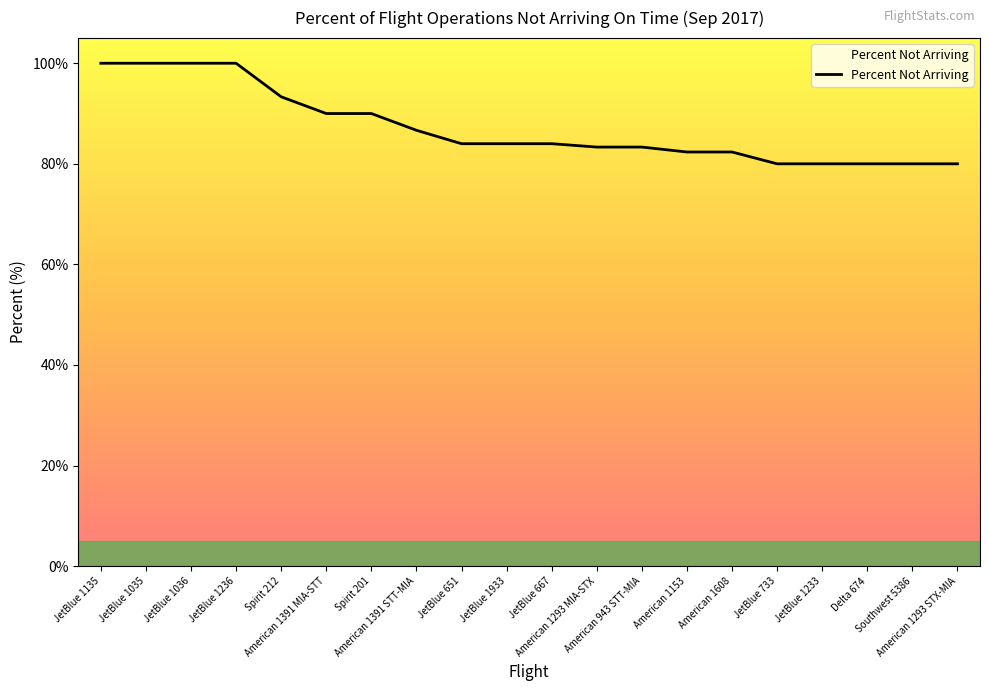

What is the difference between the maximum and minimum values?

20.0